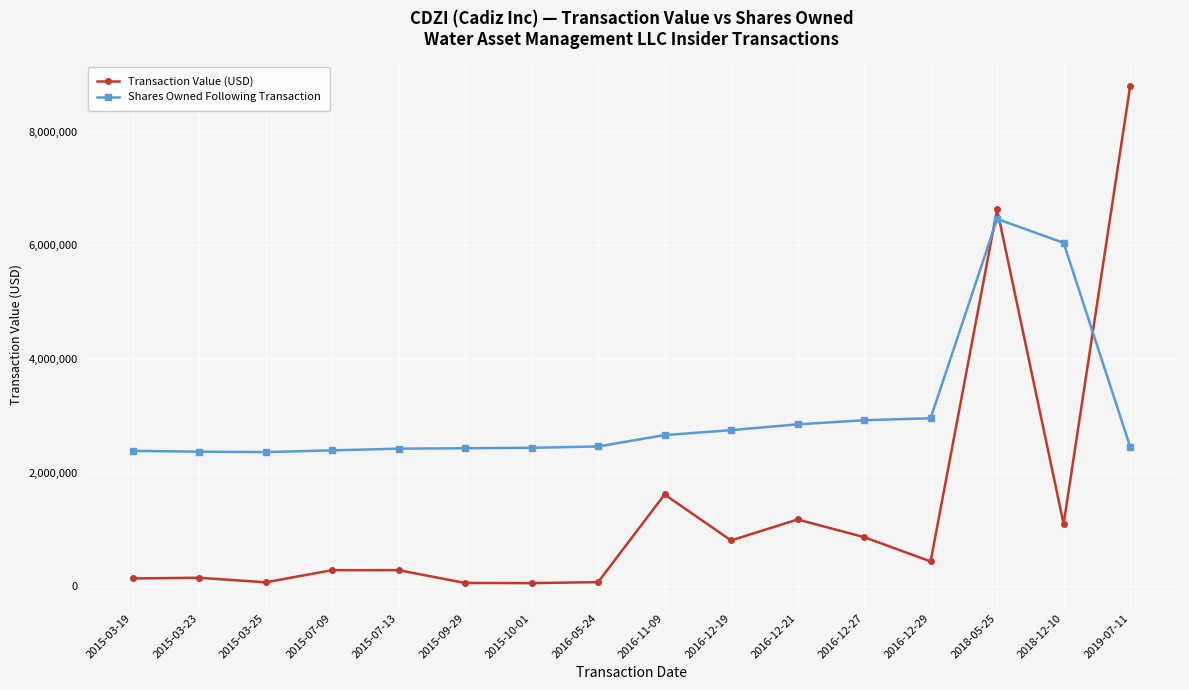

What is the label of the 11th point from the left?

2016-12-21